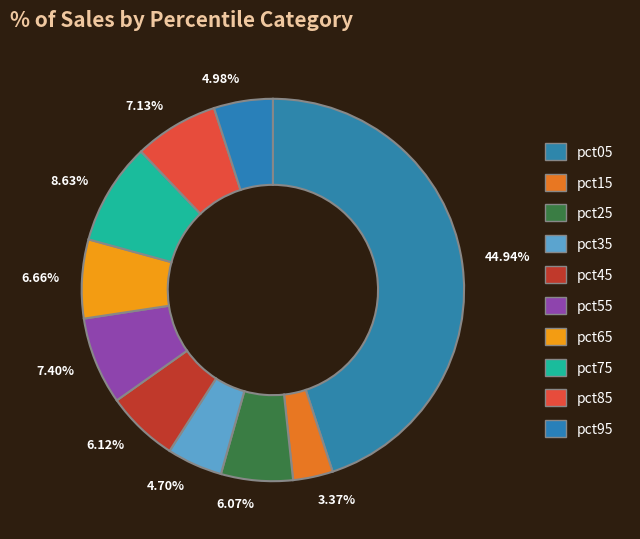

Rank the categories by value from lowest to highest.

pct15, pct35, pct95, pct25, pct45, pct65, pct85, pct55, pct75, pct05